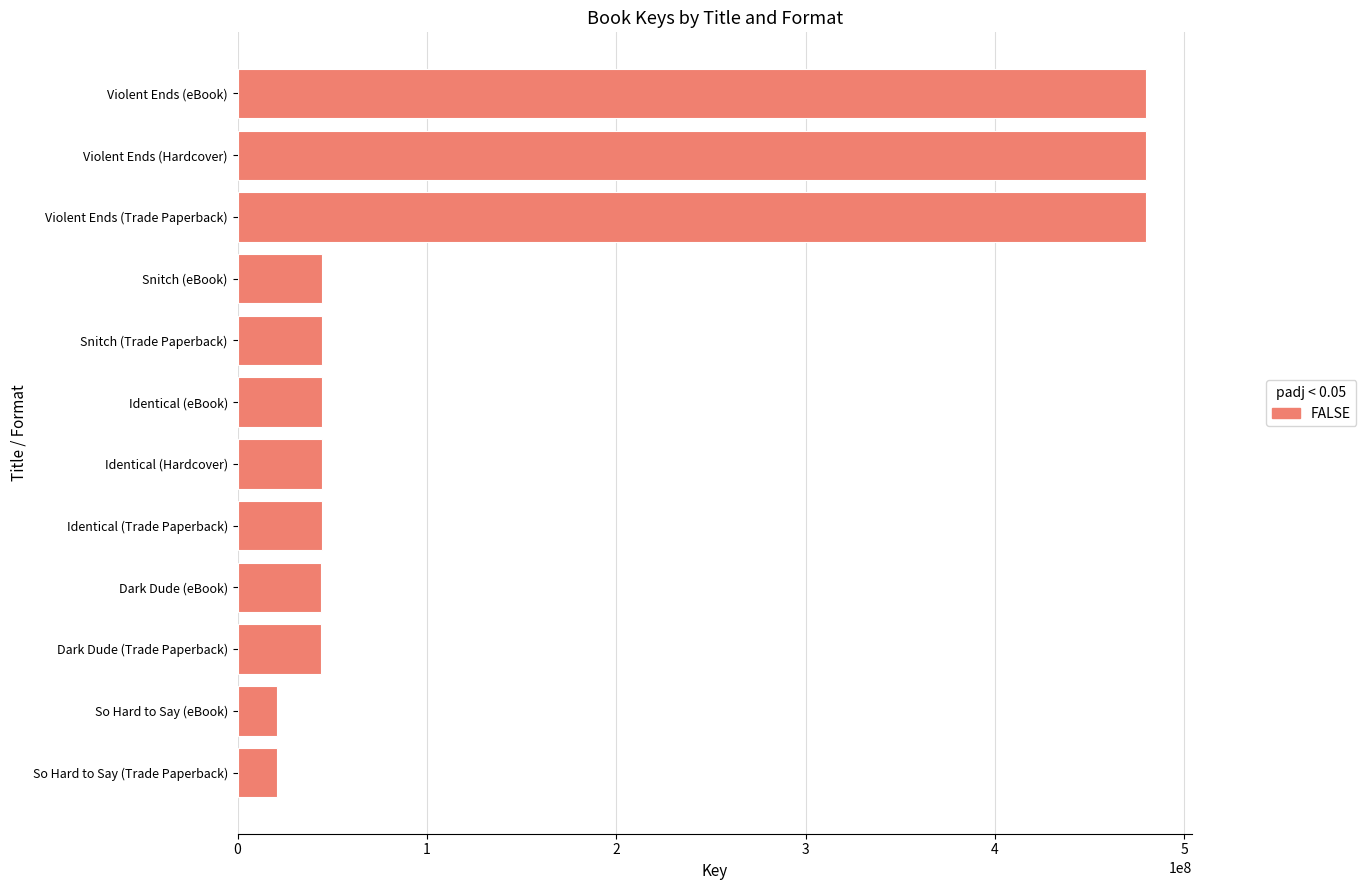

How many data points does each series have?

12